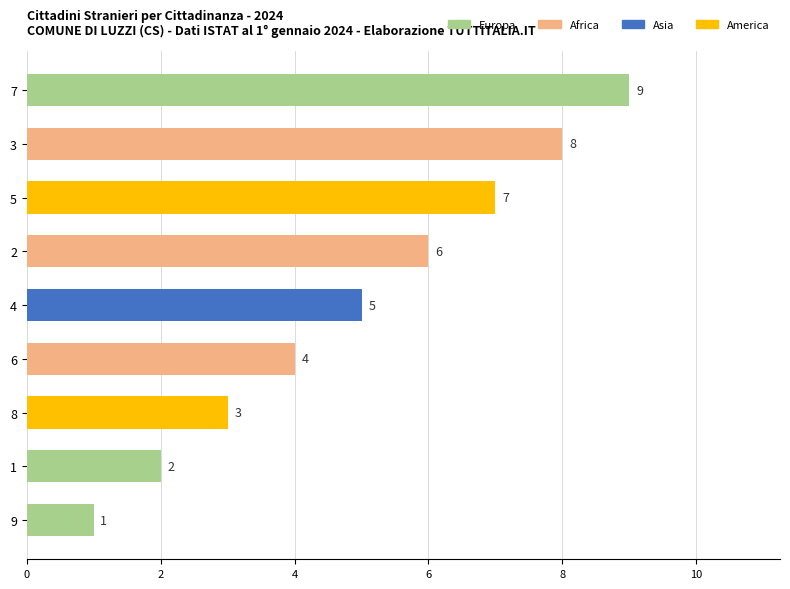

What is the smallest value displayed?

1